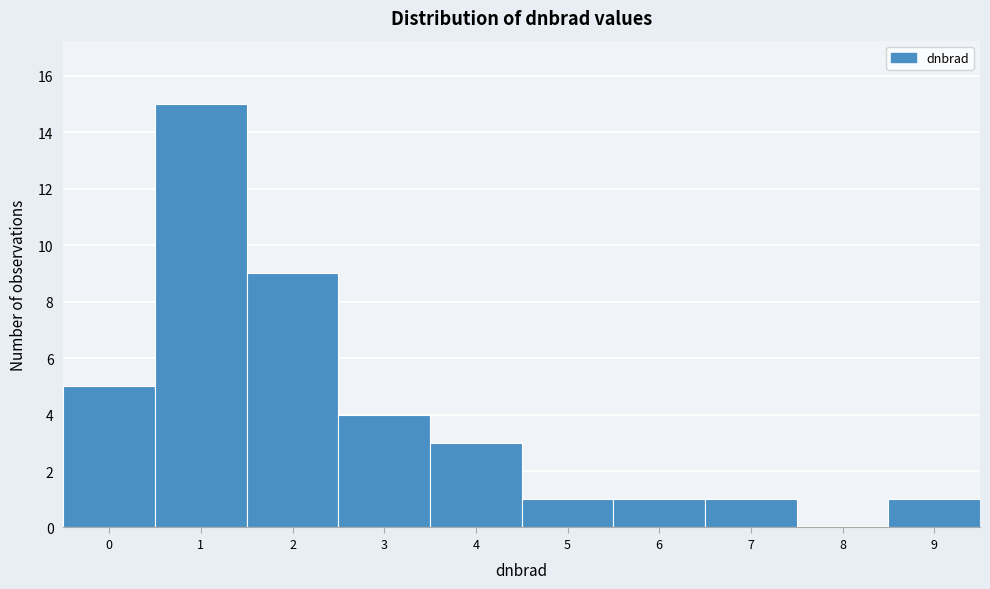

Reading right to left, list all the values displayed in this chart.

9=1	8=0	7=1	6=1	5=1	4=3	3=4	2=9	1=15	0=5